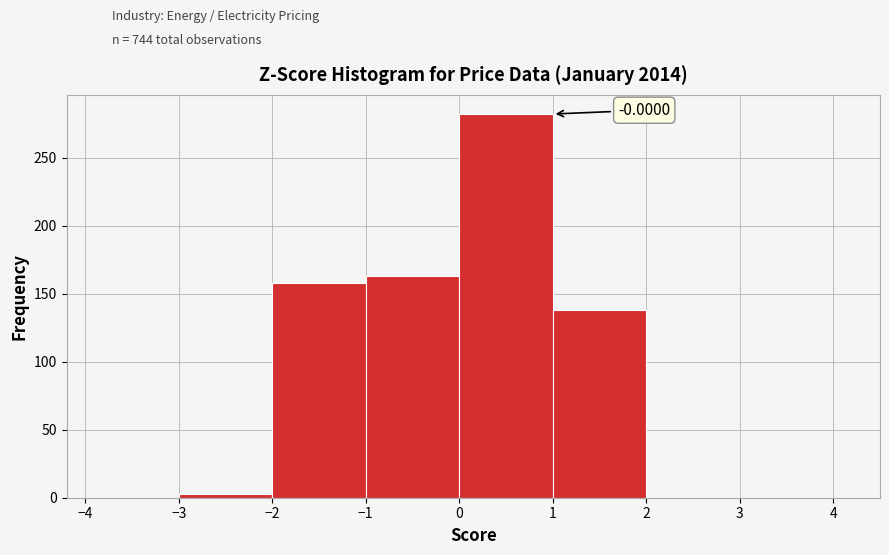

Over which range of the x-axis is the bar tallest?

0 to 1